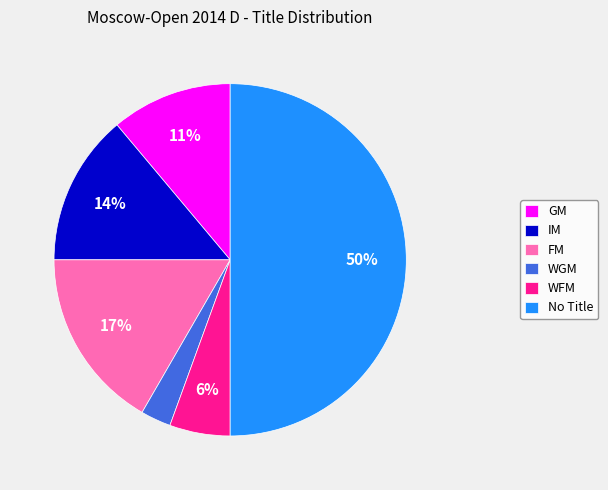

Is FM the majority of the pie?

No